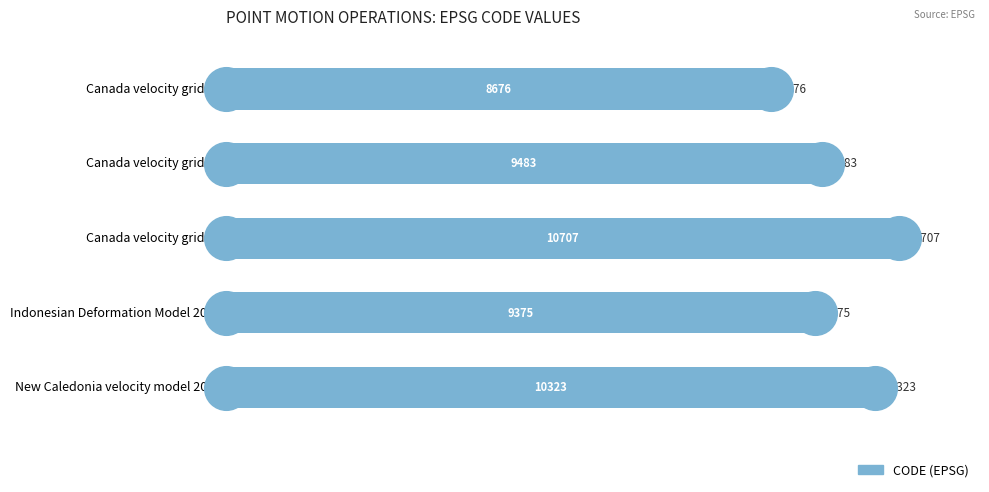

Between Canada velocity grid v8 and Canada velocity grid v6, which is larger?

Canada velocity grid v8